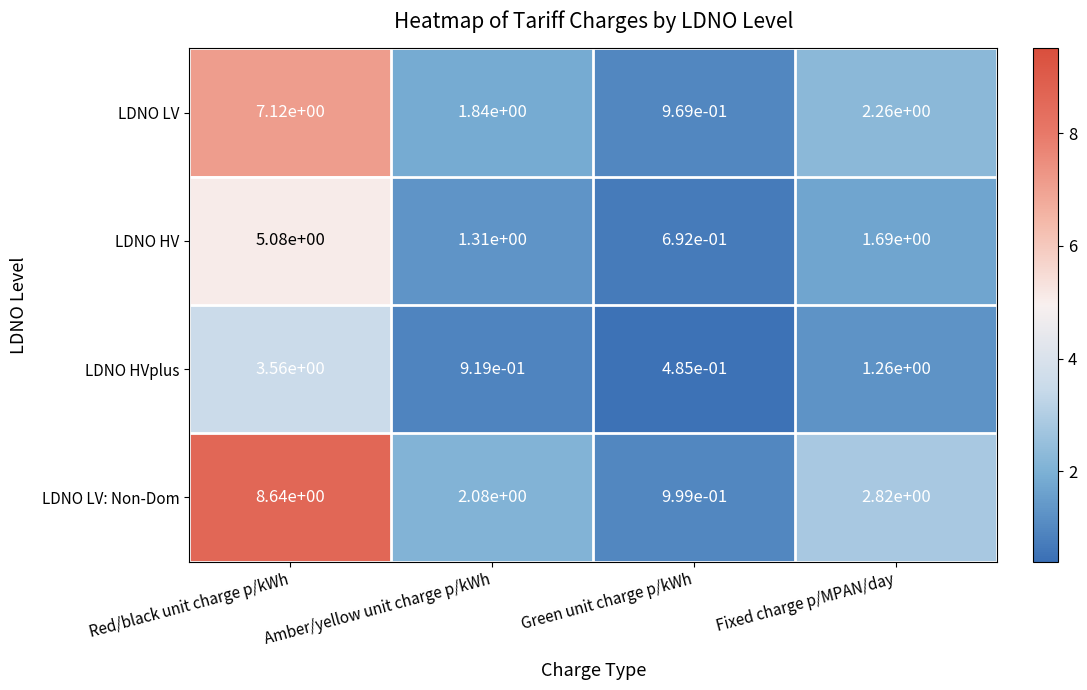

The LDNO HVplus series shows 1.4 at Red/black unit charge p/kWh. True or false?

False